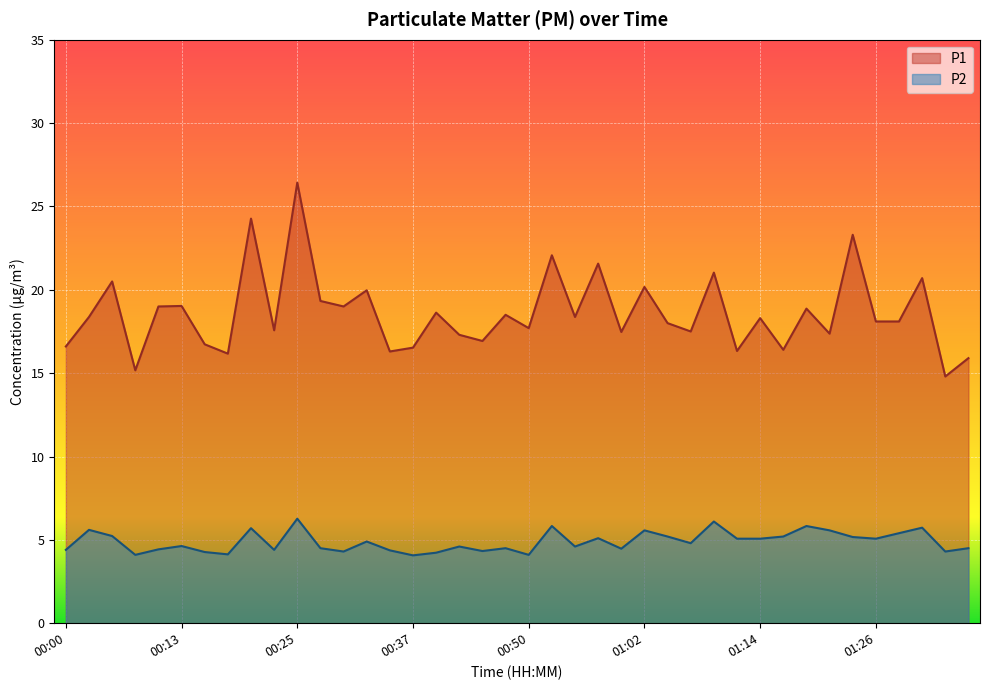

At which category does P1 reach its first local peak?

00:05